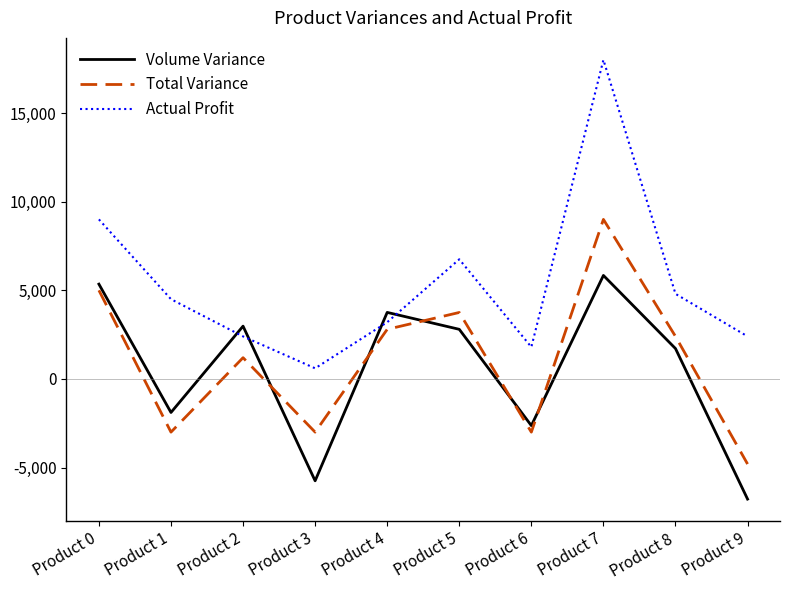

At how many categories does at least one series exceed 3092?

6